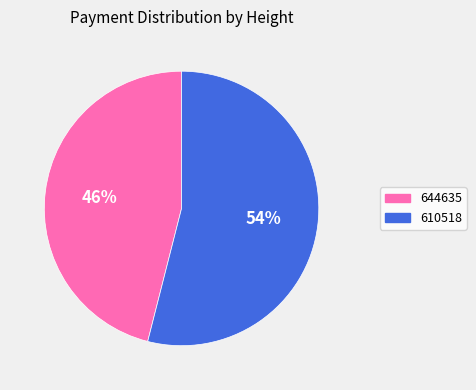

Do 644635 and 610518 together represent more than half of the pie?

Yes